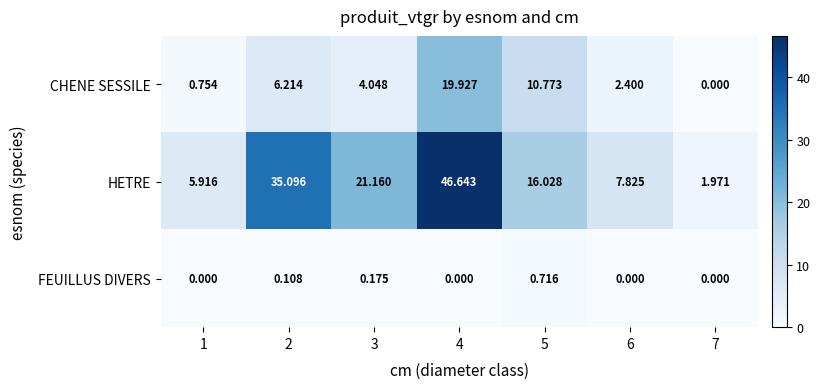

Which series has the largest total across all categories?

HETRE